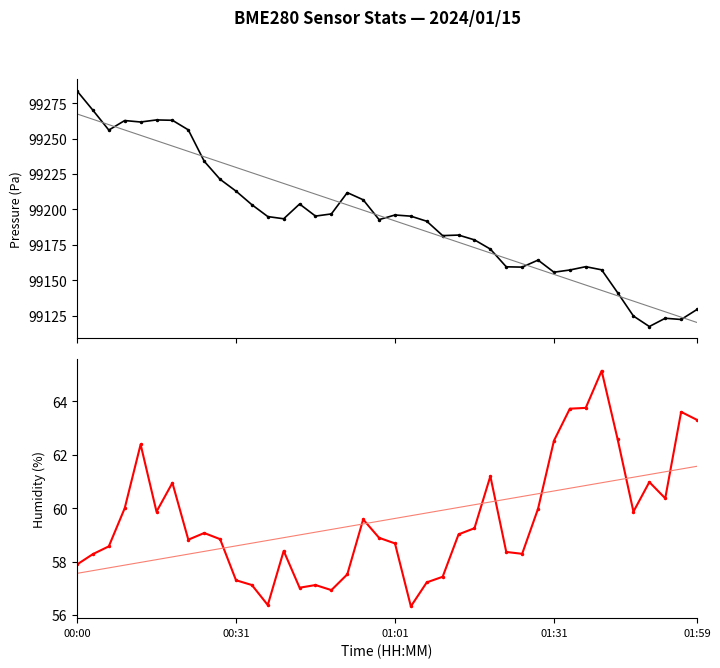

What is the approximate value of BME280_pressure at 31?

99157.2